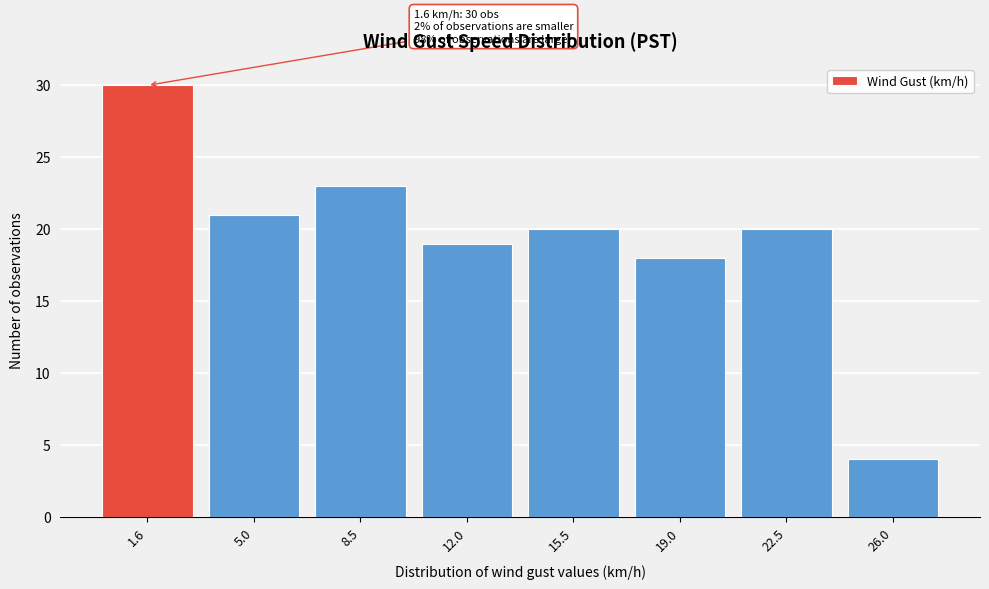

Reading right to left, list all the values displayed in this chart.

4	20	18	20	19	23	21	30